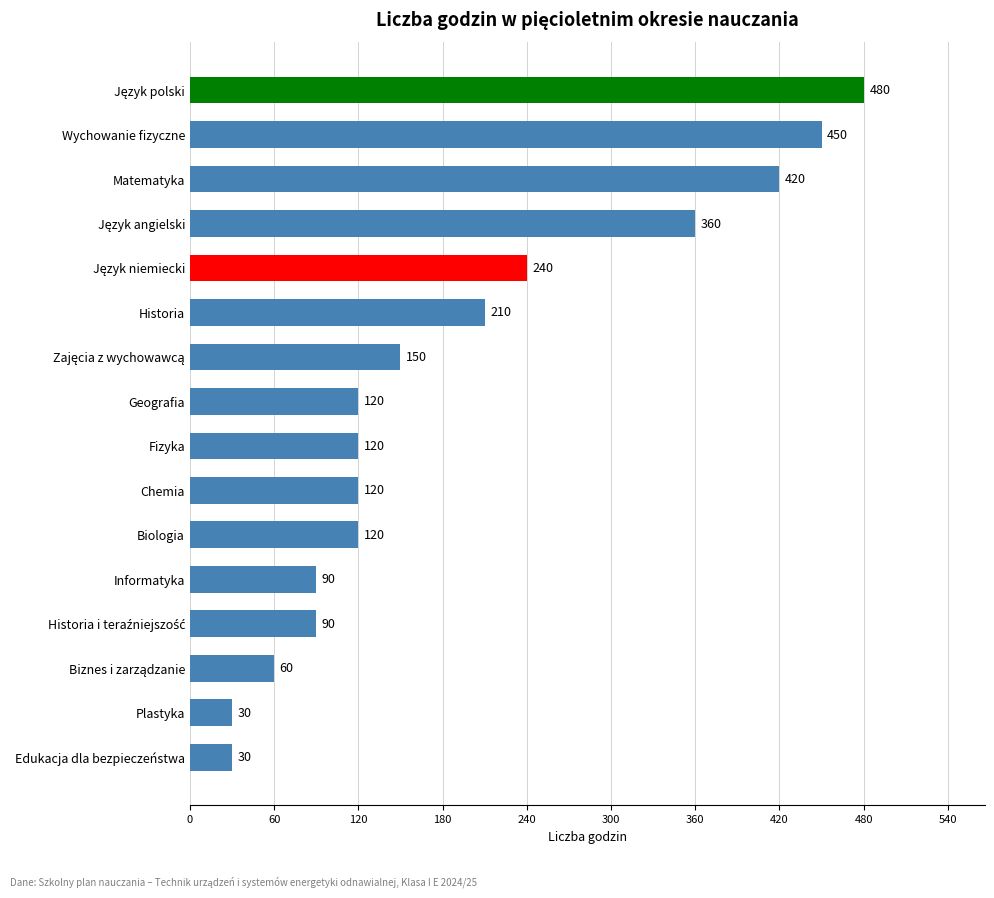

What is the difference between the maximum and minimum values?

450